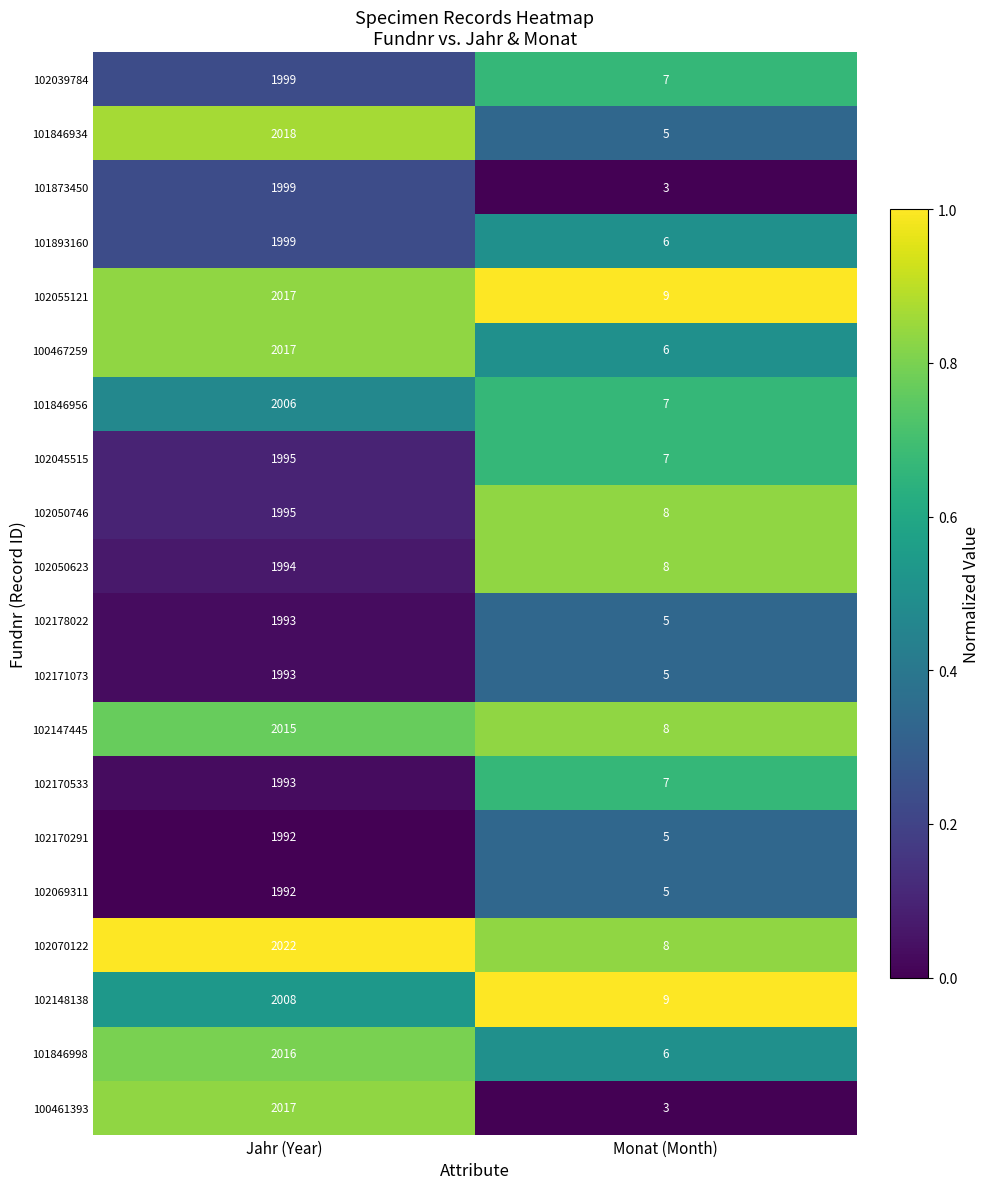

What is the smallest value displayed?

3